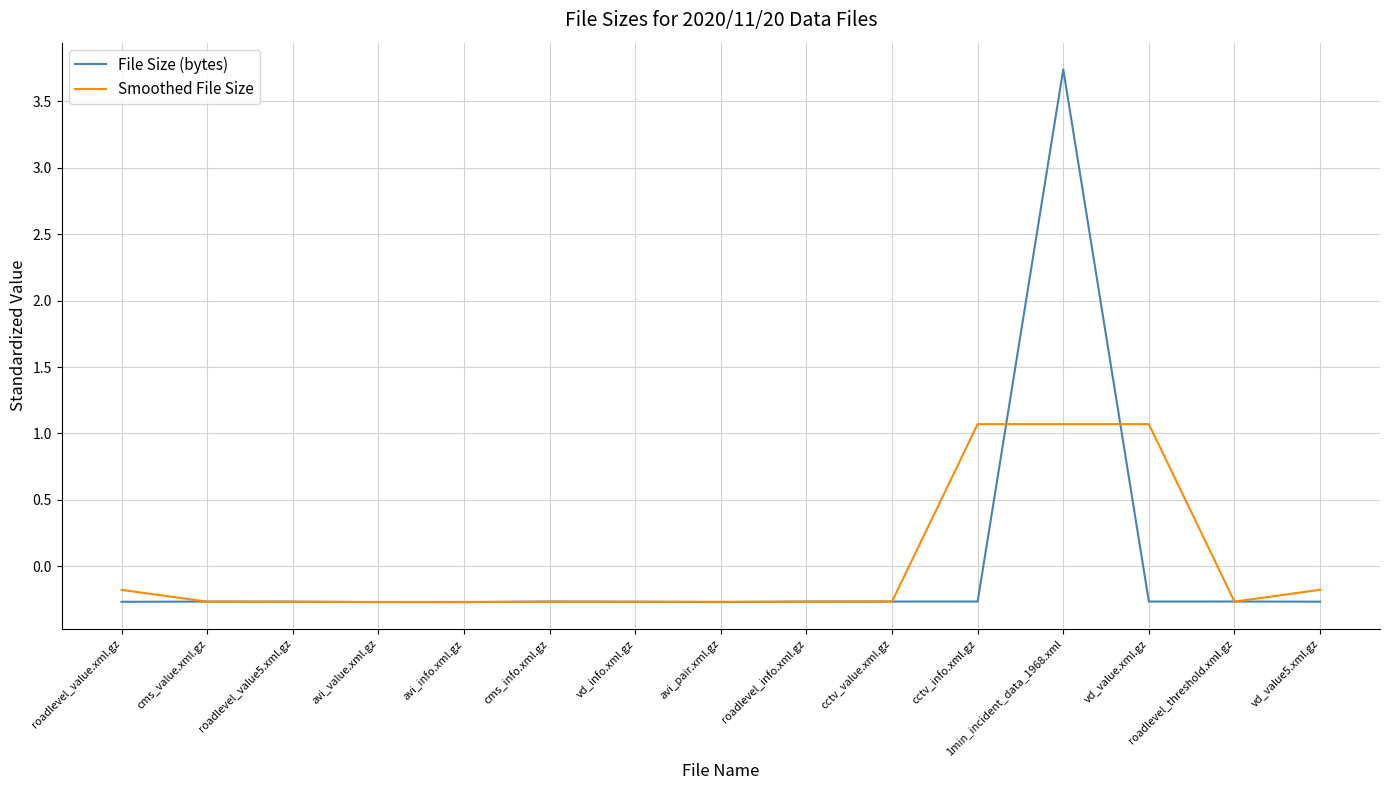

At which category is the sum across all series the highest?

1min_incident_data_1968.xml